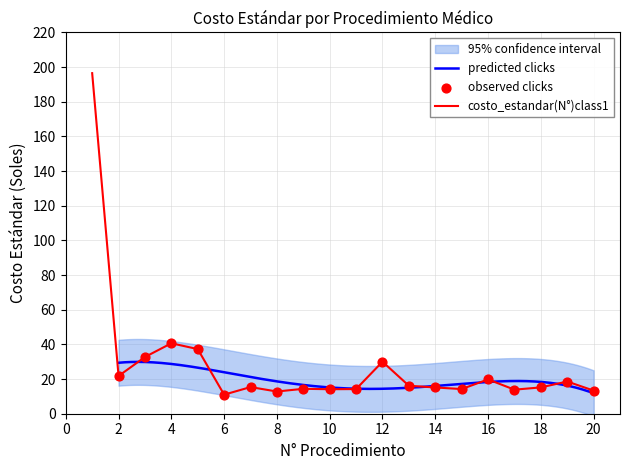

Between 18 and 6, which is larger?

18